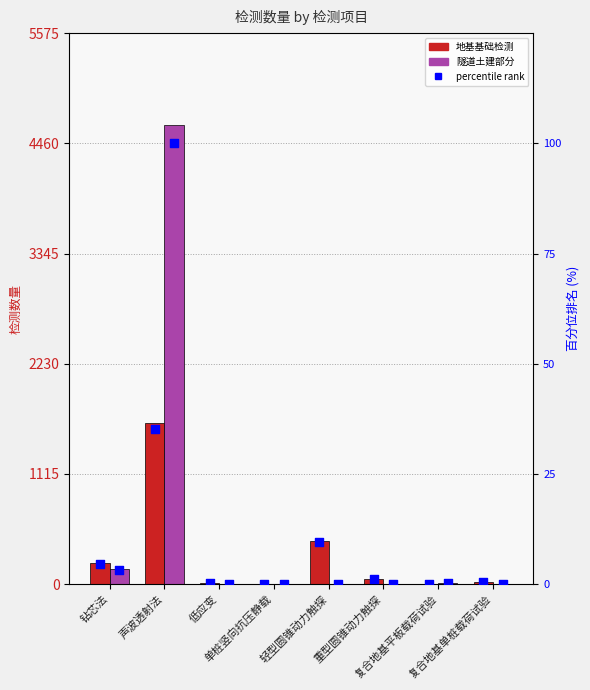

At which category is the sum across all series the highest?

声波透射法